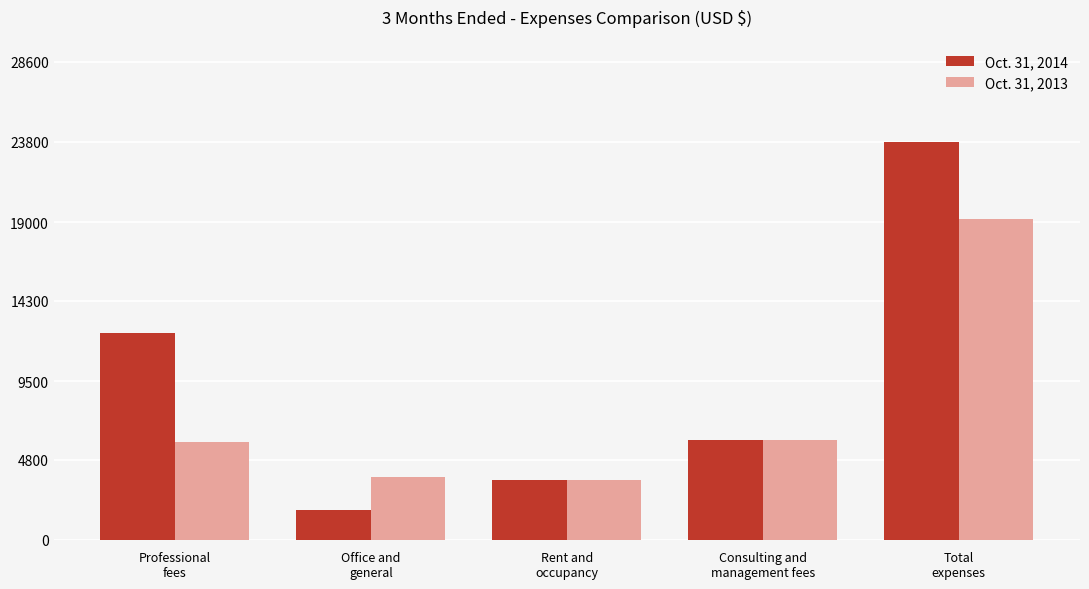

What is the difference between the Oct. 31, 2014 values at Total
expenses and Consulting and
management fees?

17798